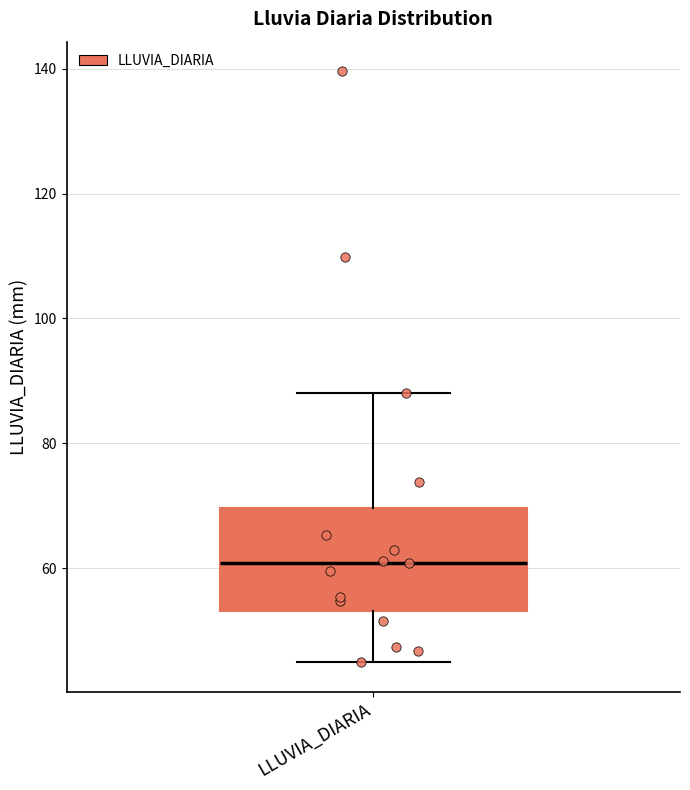

Where does the upper whisker of the box for LLUVIA_DIARIA end on the y-axis? The values are not printed on the chart, so give them approximately, as read against the axis.

88